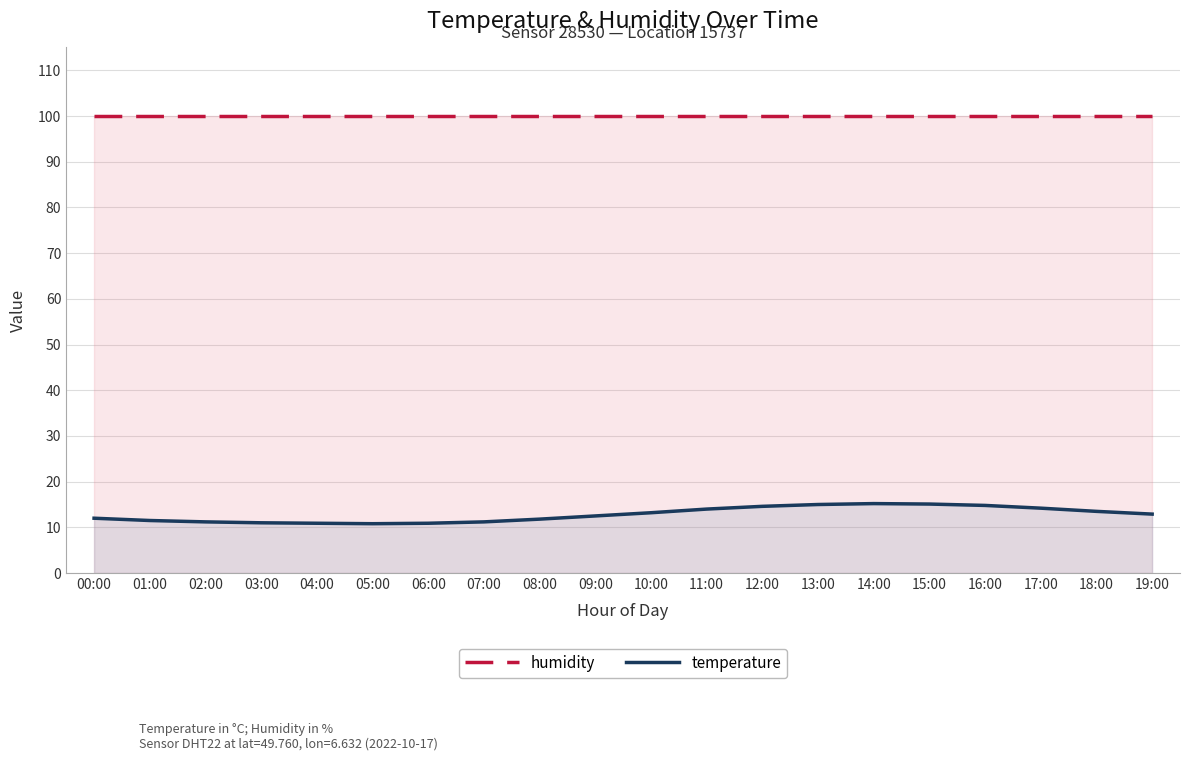

True or false: temperature and humidity cross at least once.

False